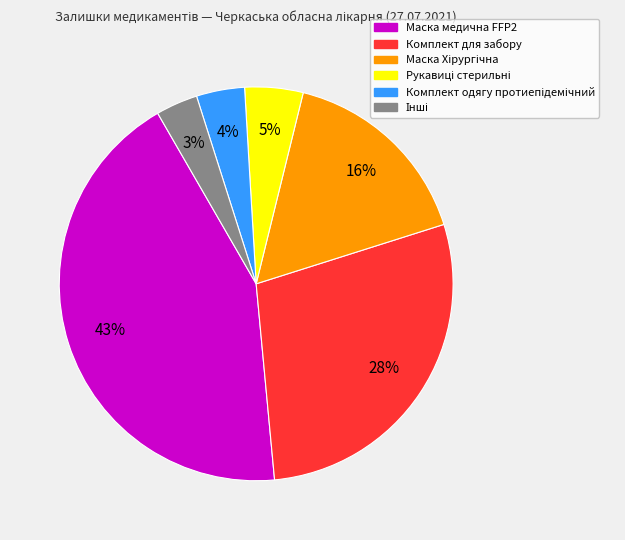

Is there a majority slice in this chart?

No